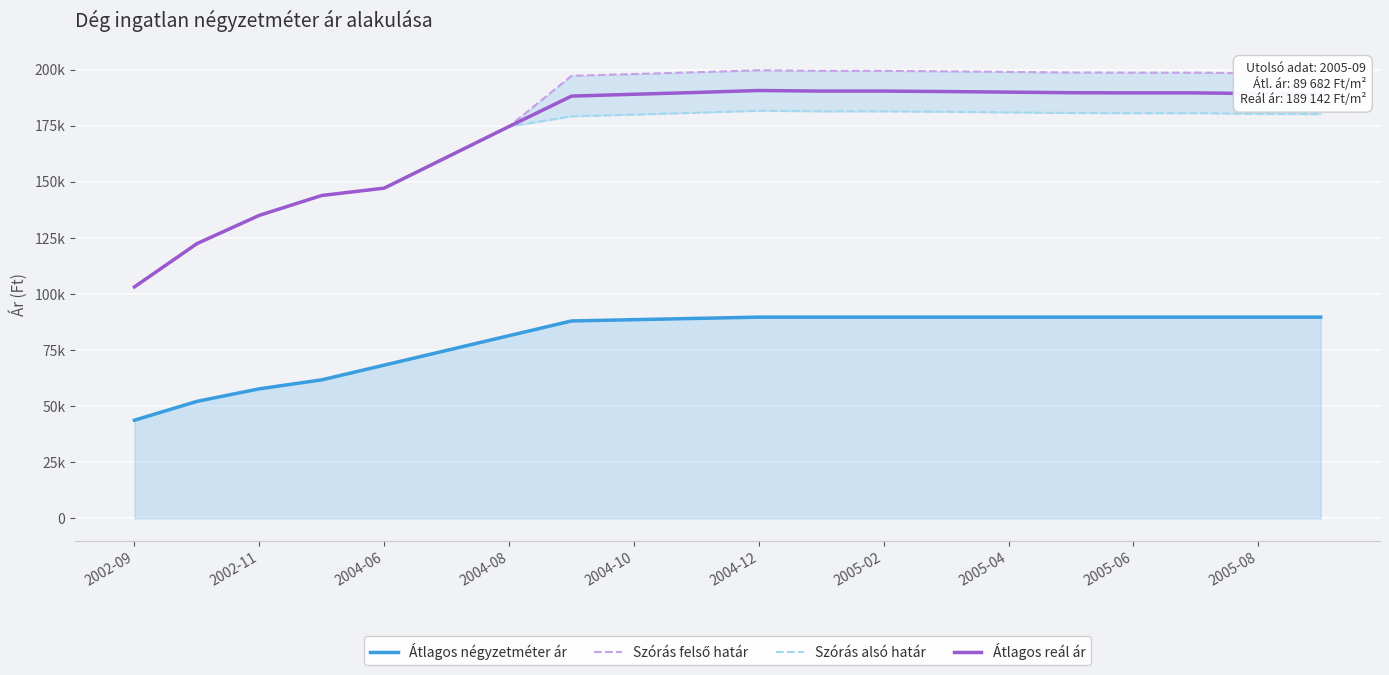

True or false: Szórás felső határ and Átlagos reál ár cross at least once.

False